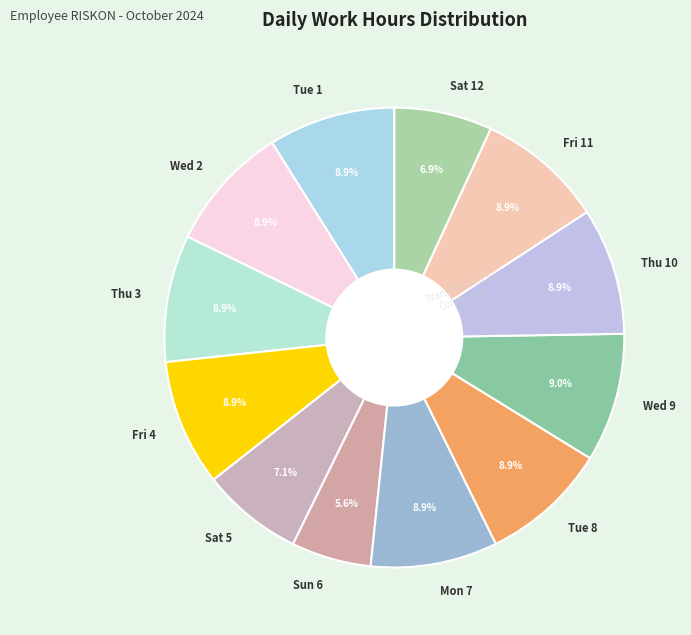

What percentage is the Mon 7 slice, to the nearest percent?

9%